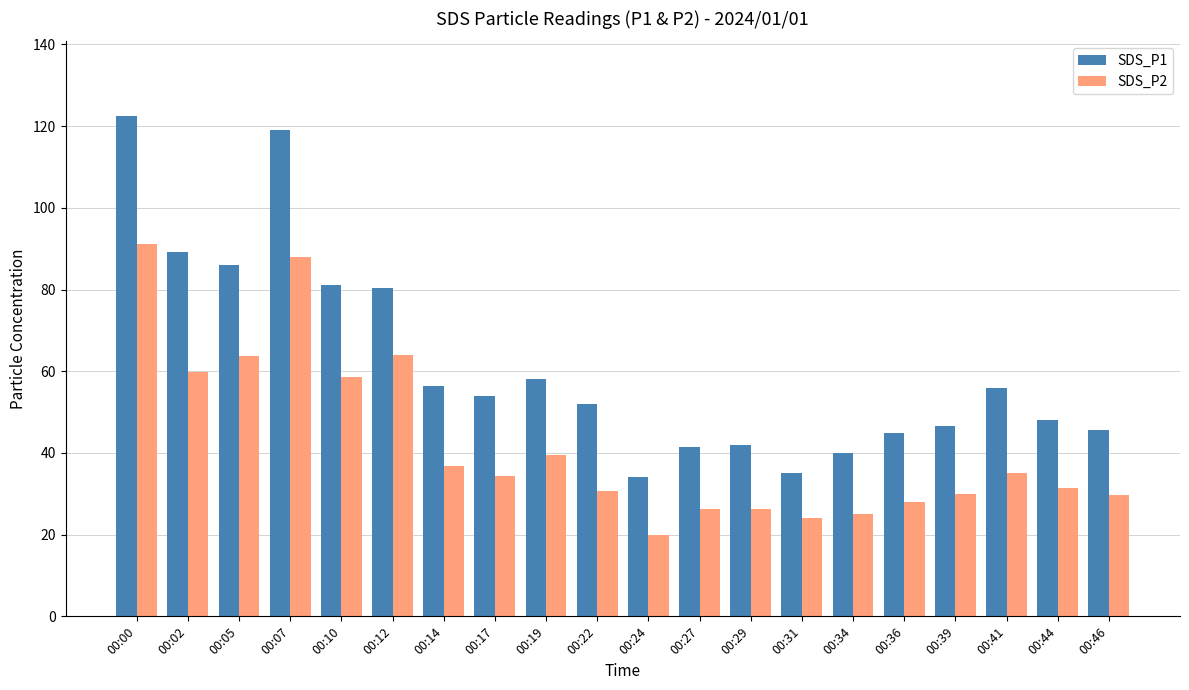

At which category is the sum across all series the highest?

00:00